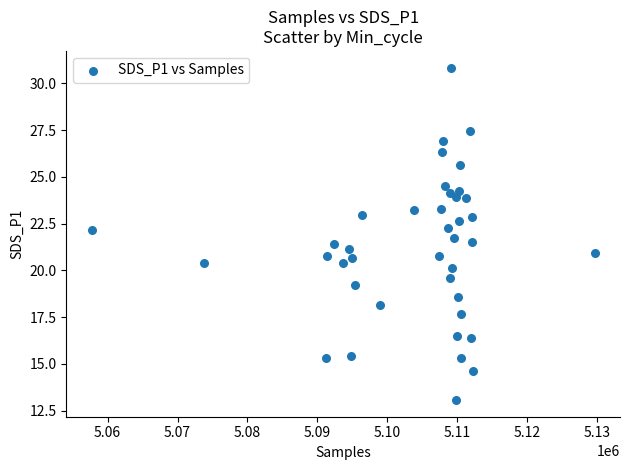

What is the range of Y values (max minus min)?

17.8